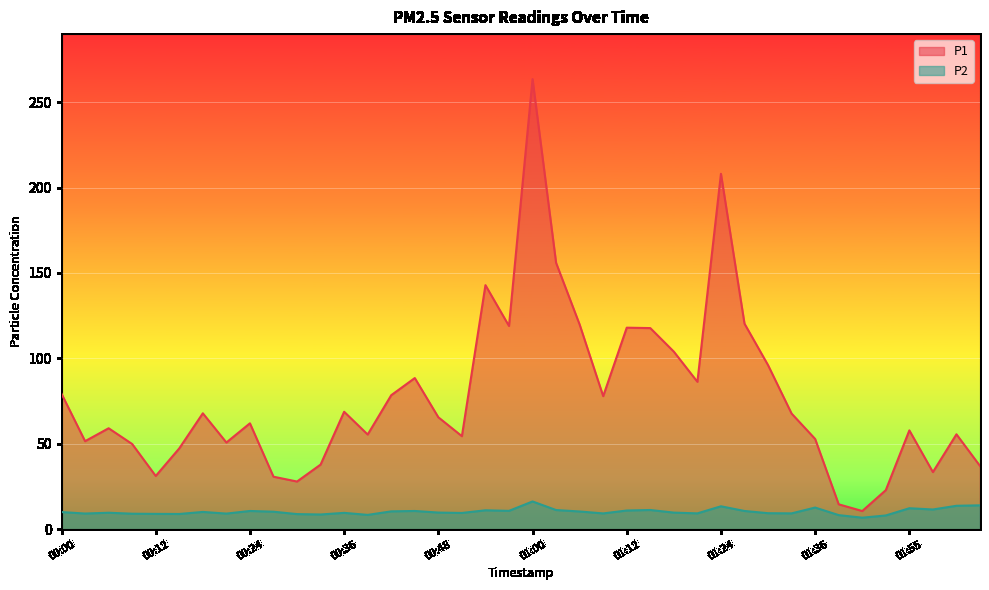

Reading right to left, transcribe all the data shown in this chart.

P1: 37.0	55.5	33.4	57.8	22.8	10.6	14.5	52.8	67.7	96.0	120.3	208.1	86.3	103.9	117.7	118.0	77.9	119.8	155.9	263.5	119.0	142.9	54.4	65.5	88.5	78.4	55.4	68.7	37.8	27.9	30.7	62.0	50.7	67.8	47.3	31.1	49.8	59.1	51.5	79.3
P2: 13.9	13.7	11.5	12.2	8.0	6.7	8.2	12.6	9.2	9.3	10.6	13.4	9.2	9.7	11.2	10.9	9.2	10.3	11.2	16.2	10.7	11.0	9.5	9.7	10.6	10.4	8.3	9.5	8.6	8.8	10.2	10.6	9.1	10.1	8.9	8.9	9.0	9.6	9.1	10.0